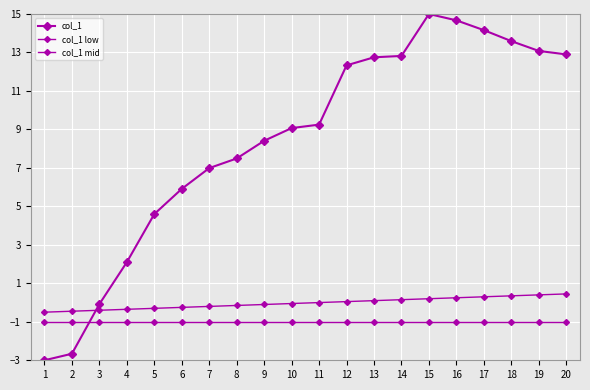

At which category is the sum across all series the highest?

15